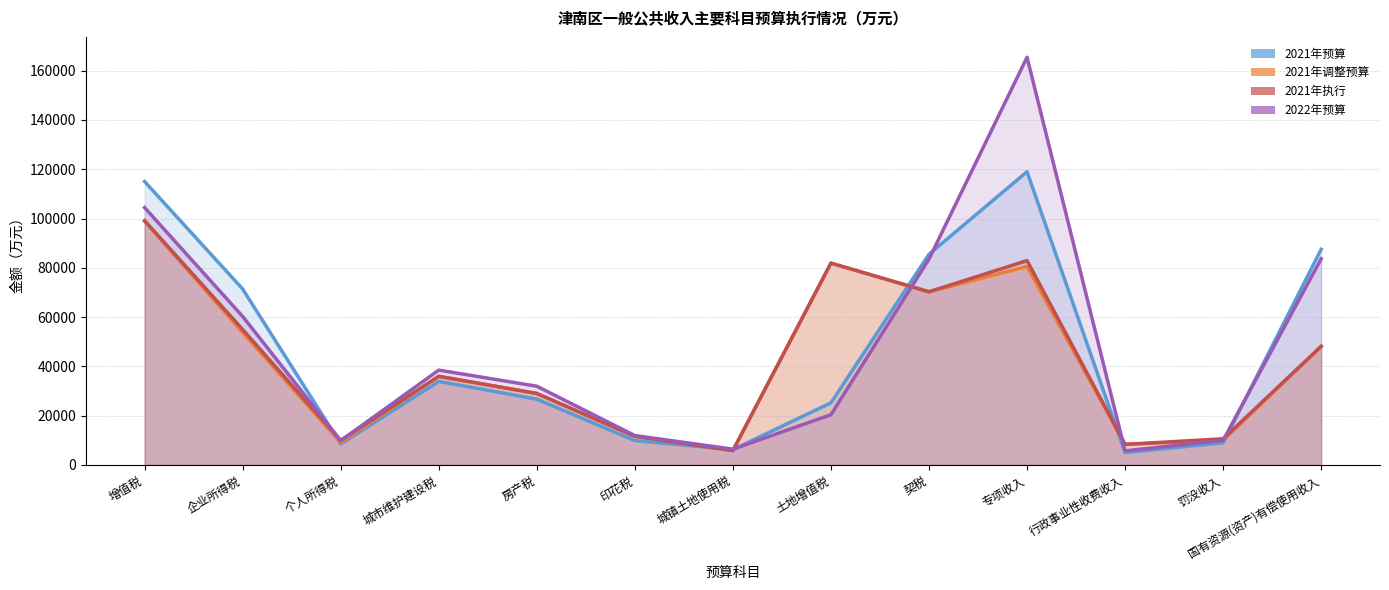

What are all the series names shown in the legend?

2021年预算, 2021年调整预算, 2021年执行, 2022年预算